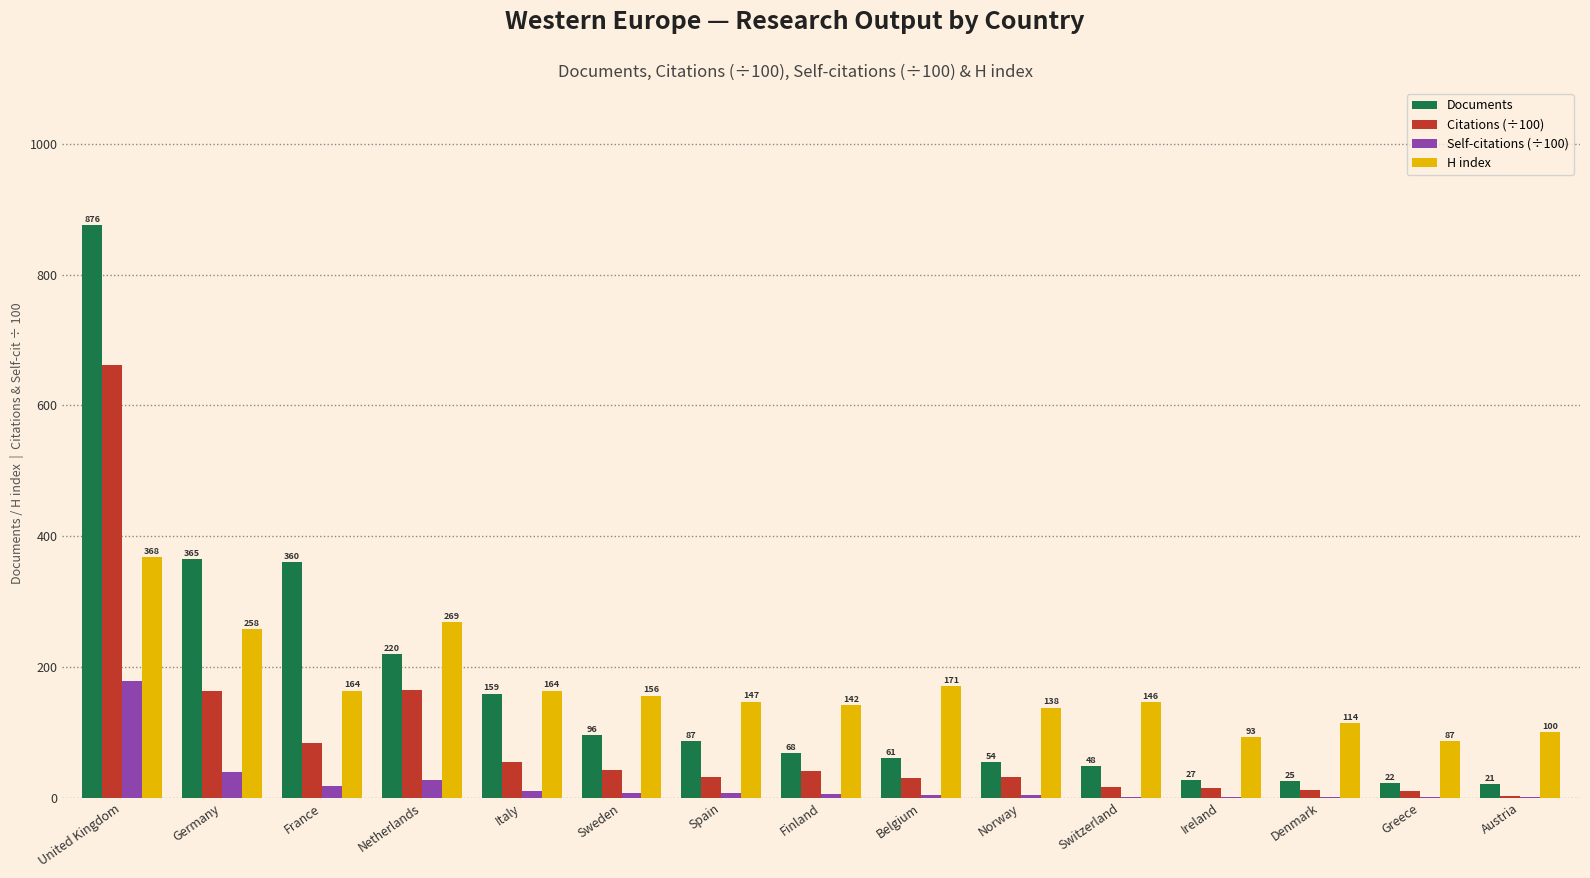

Is it true that H index equals 268.7 at Italy?

False